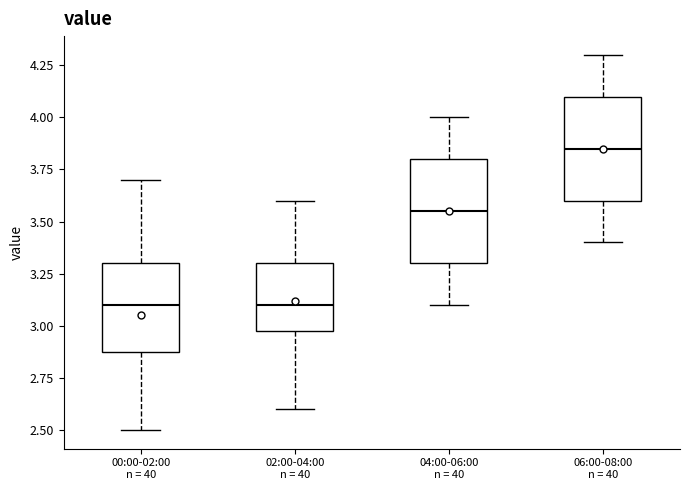

Where is the upper edge of the box for 02:00-04:00 n = 40 on the y-axis? The values are not printed on the chart, so give them approximately, as read against the axis.

3.30